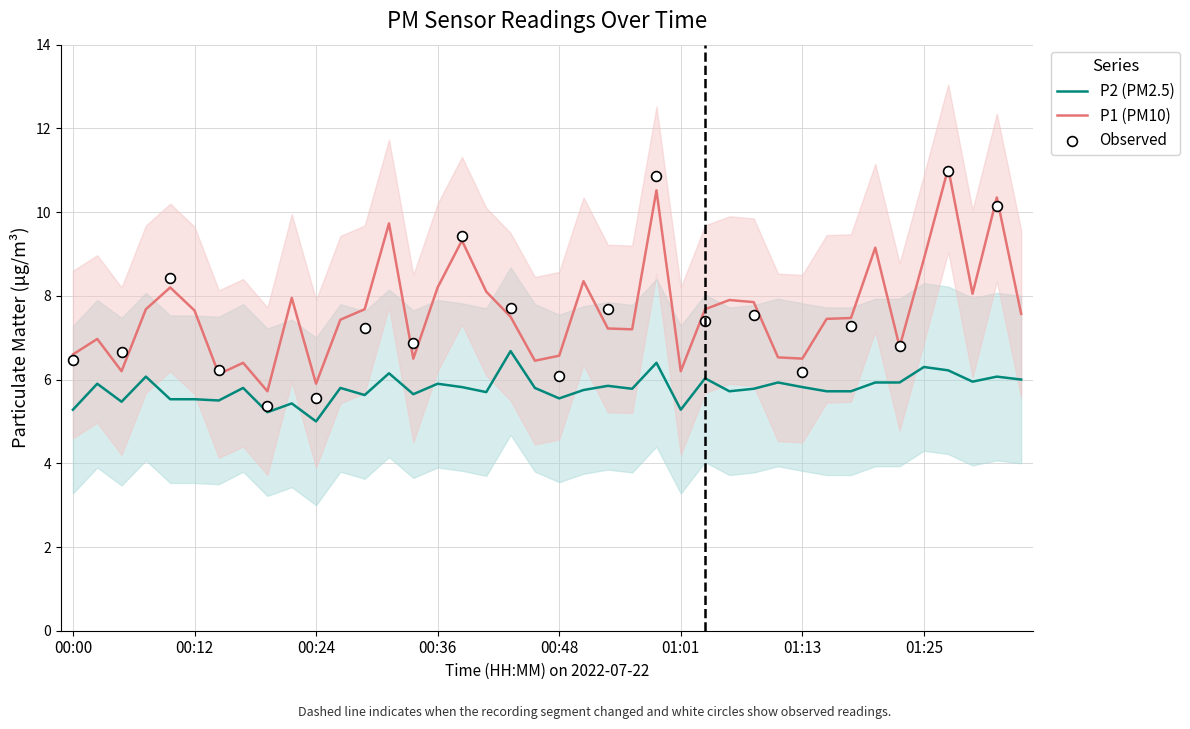

At how many categories does at least one series exceed 6?

38